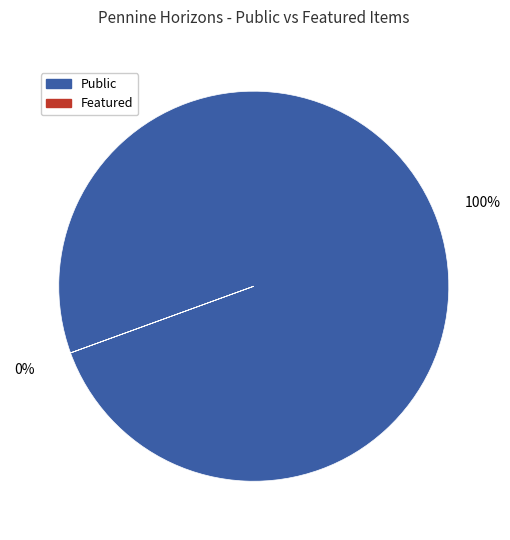

Which series has the widest spread of values?

public